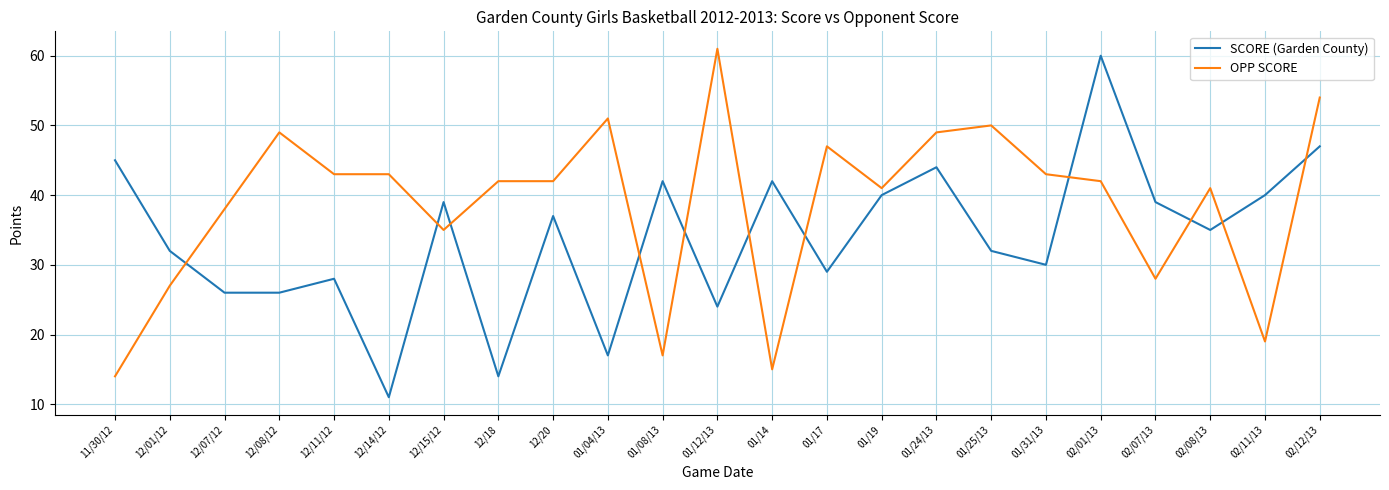

How many distinct data groups are displayed?

2